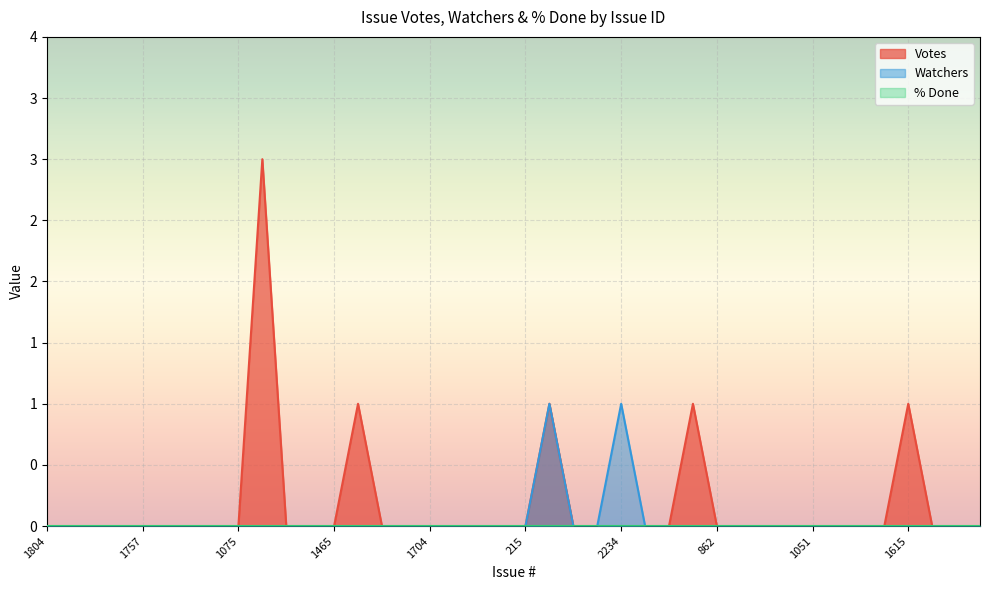

At which label does Votes reach its minimum?

1804